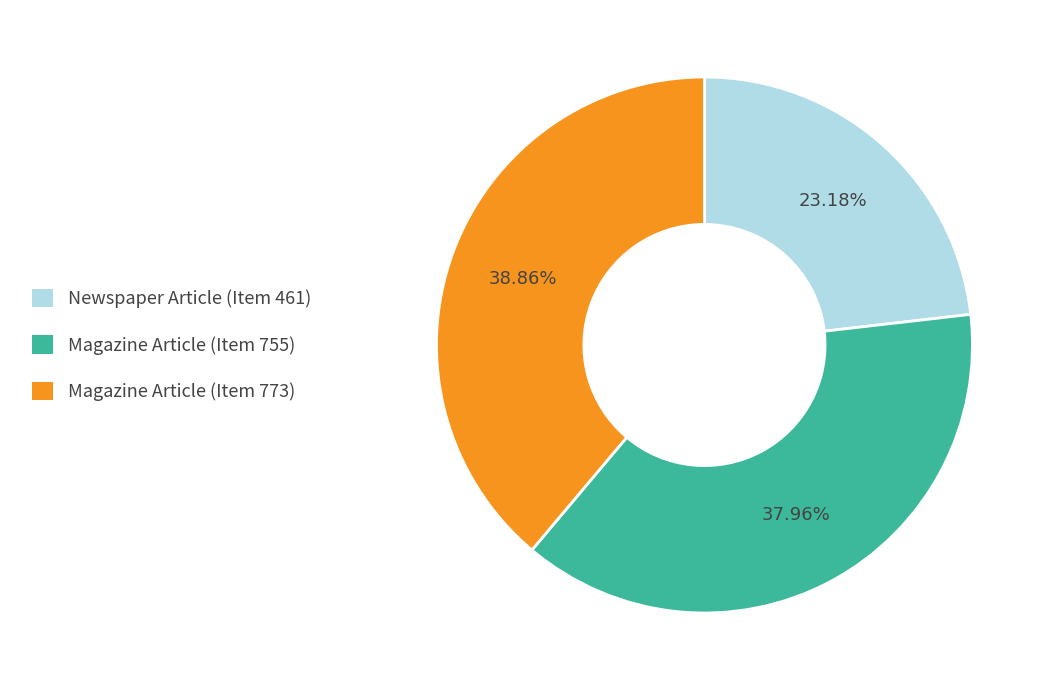

To the nearest percent, what percentage of the pie is Newspaper Article (Item 461)?

23%